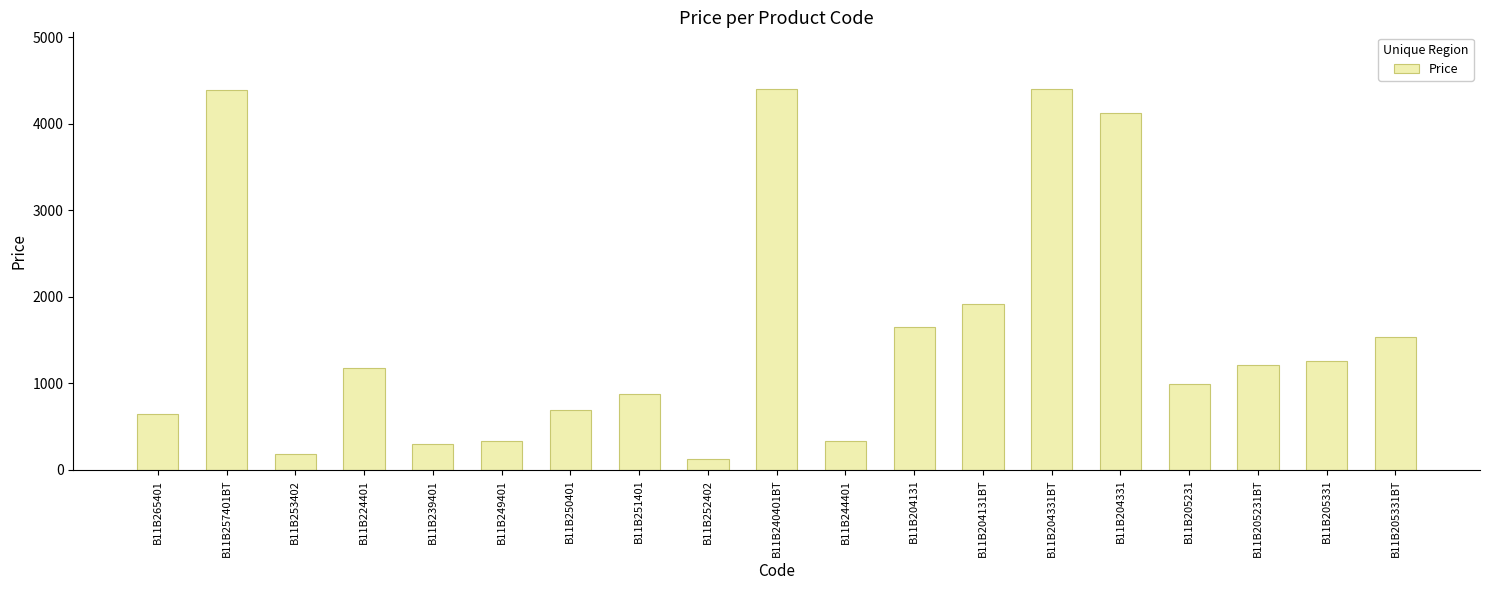

Which label corresponds to the smallest value in the chart?

B11B252402